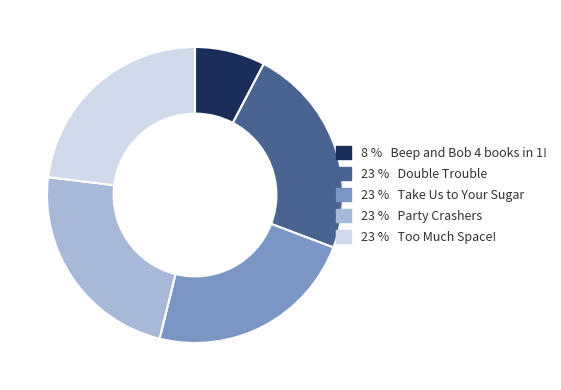

Does any single category account for the majority?

No